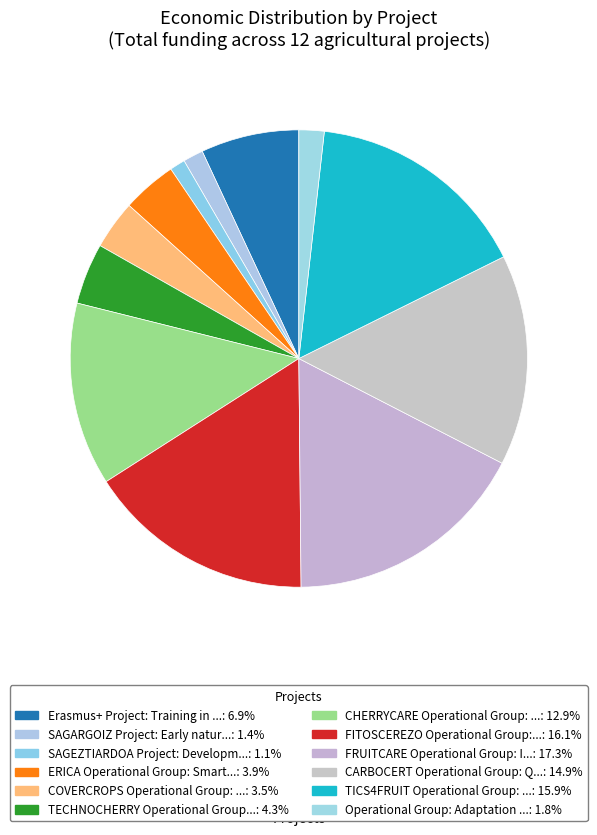

Which slice is the smallest?

SAGEZTIARDOA Project: Development of beverages